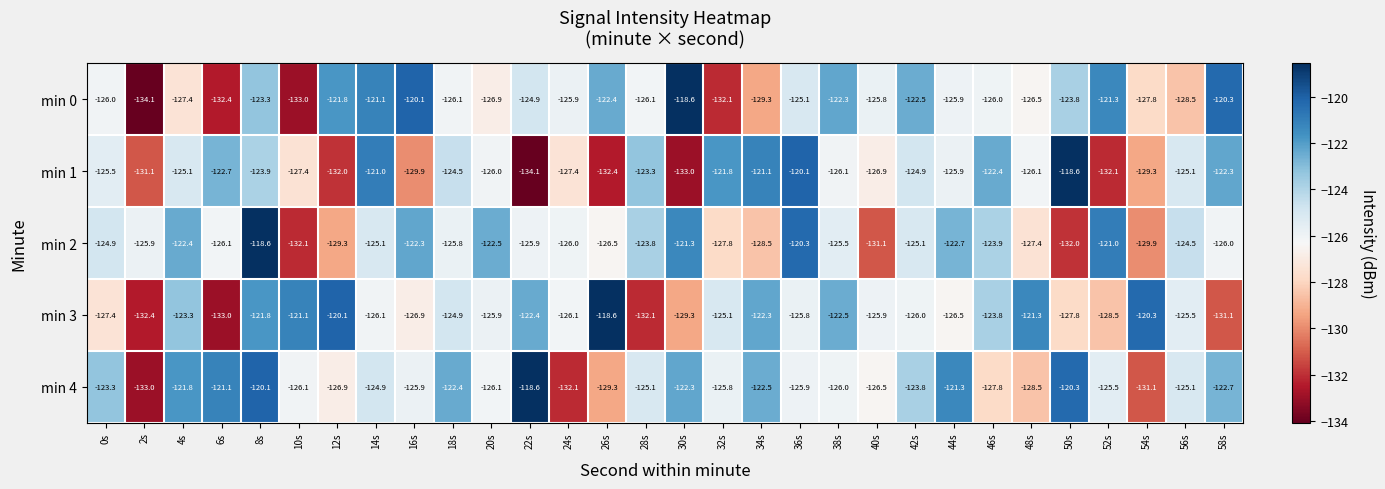

At 48s, list the series in order from smallest to largest.

min 4, min 2, min 0, min 1, min 3